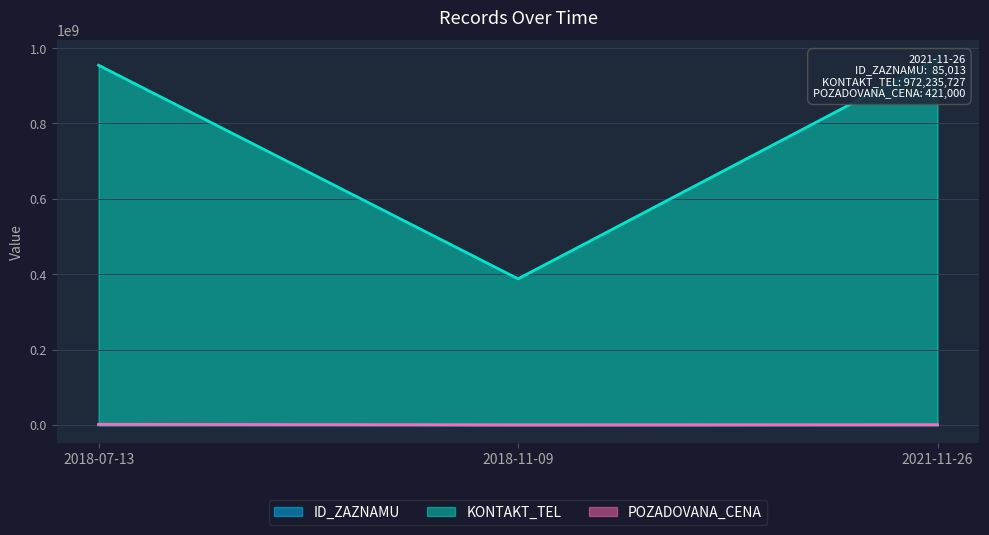

Where is ID_ZAZNAMU nearest to the value 90385?

2018-11-09